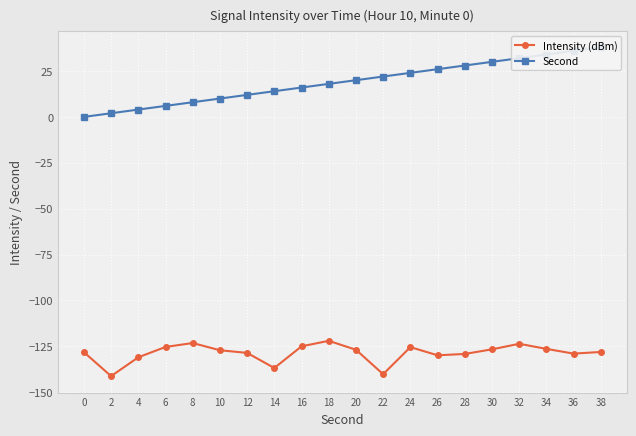

Reading right to left, transcribe all the data shown in this chart.

Intensity (dBm): 38=-128.0	36=-129.0	34=-126.4	32=-123.6	30=-126.6	28=-129.1	26=-129.9	24=-125.4	22=-140.2	20=-126.9	18=-122.0	16=-125.0	14=-136.8	12=-128.6	10=-127.1	8=-123.2	6=-125.3	4=-131.0	2=-141.2	0=-128.2
Second: 38=38.0	36=36.0	34=34.0	32=32.0	30=30.0	28=28.0	26=26.0	24=24.0	22=22.0	20=20.0	18=18.0	16=16.0	14=14.0	12=12.0	10=10.0	8=8.0	6=6.0	4=4.0	2=2.0	0=0.0